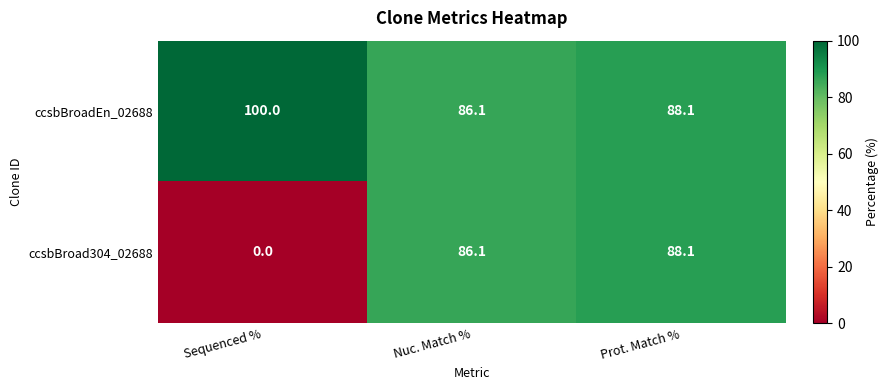

Rank the series by their average value, from highest to lowest.

ccsbBroadEn_02688, ccsbBroad304_02688